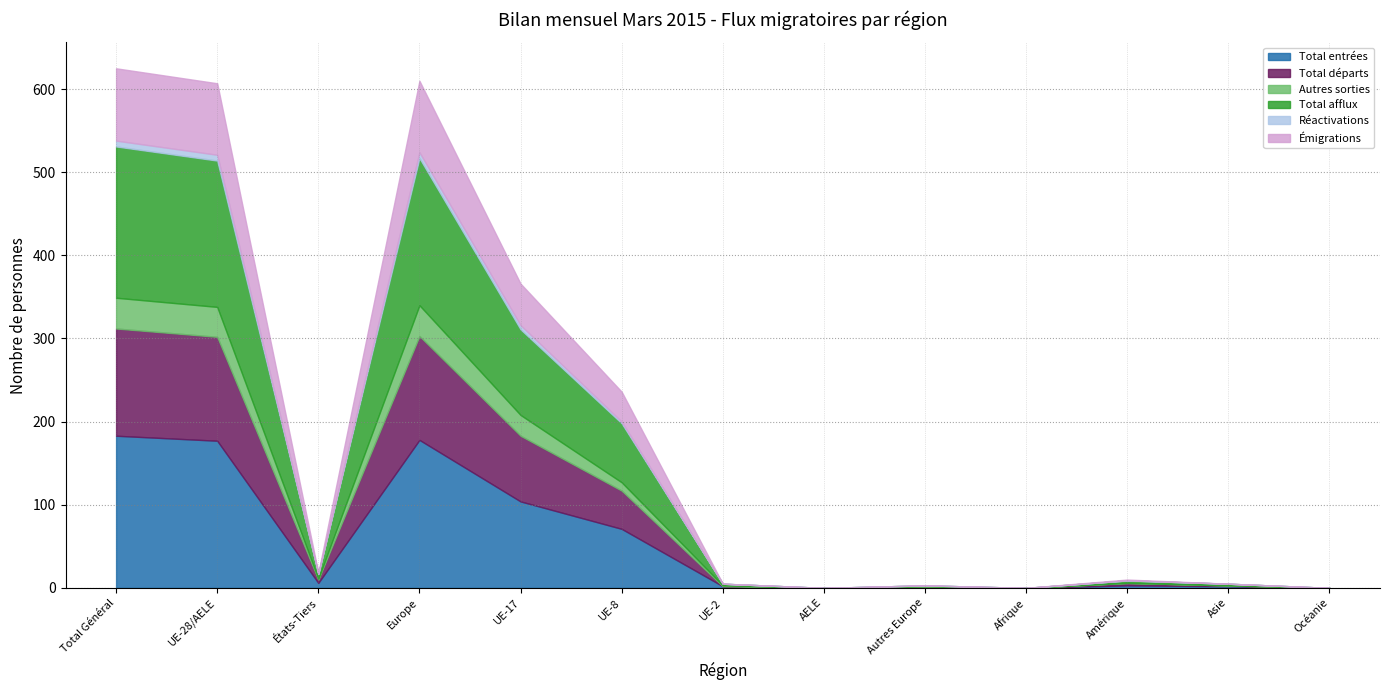

At which category is the sum across all series the highest?

Total Général